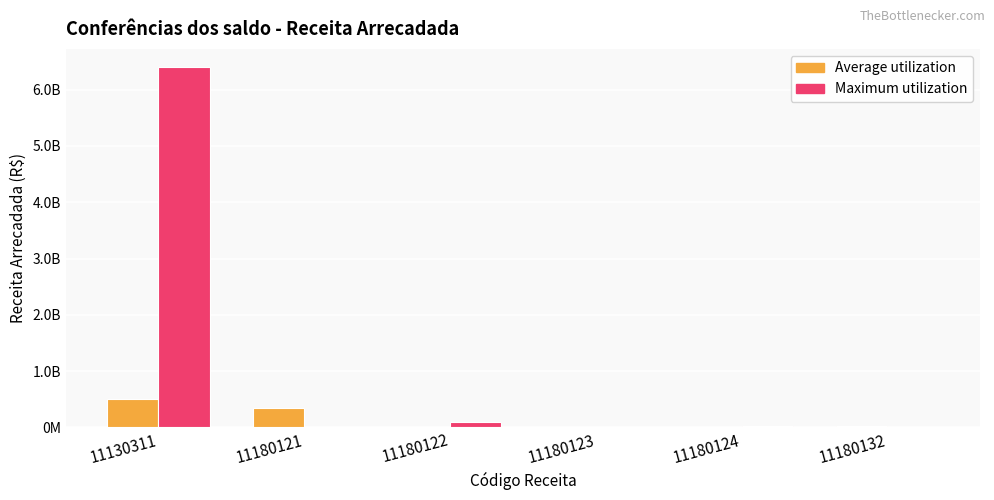

What is the difference between the second highest and minimum values in the Average utilization series?

343447541.3